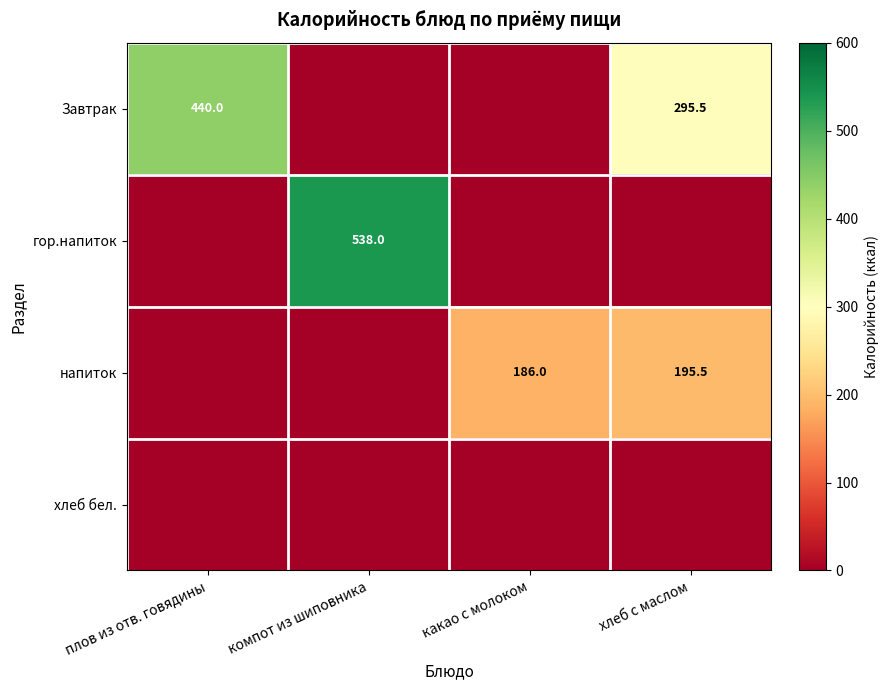

Count the number of categories in the chart.

4